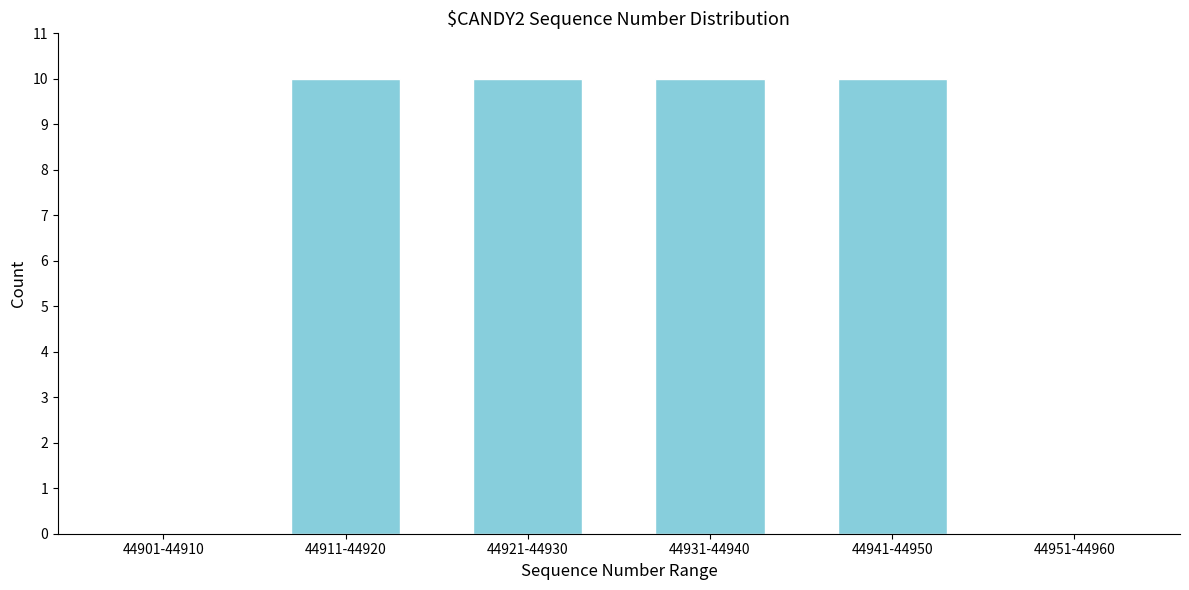

Reading left to right, what are all the values shown in this chart?

44901-44910=0	44911-44920=10	44921-44930=10	44931-44940=10	44941-44950=10	44951-44960=0